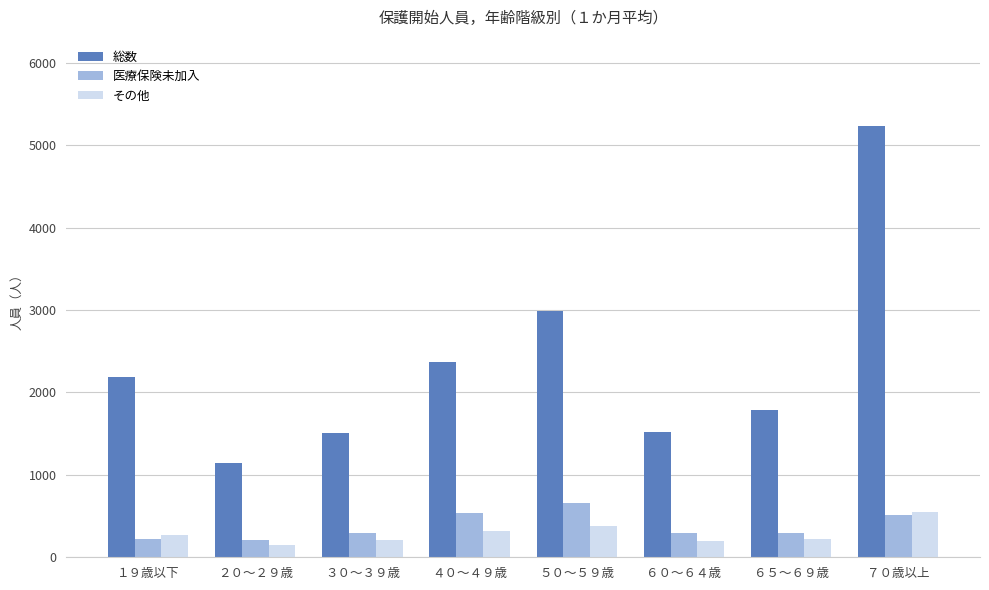

How many bars are there in total?

24